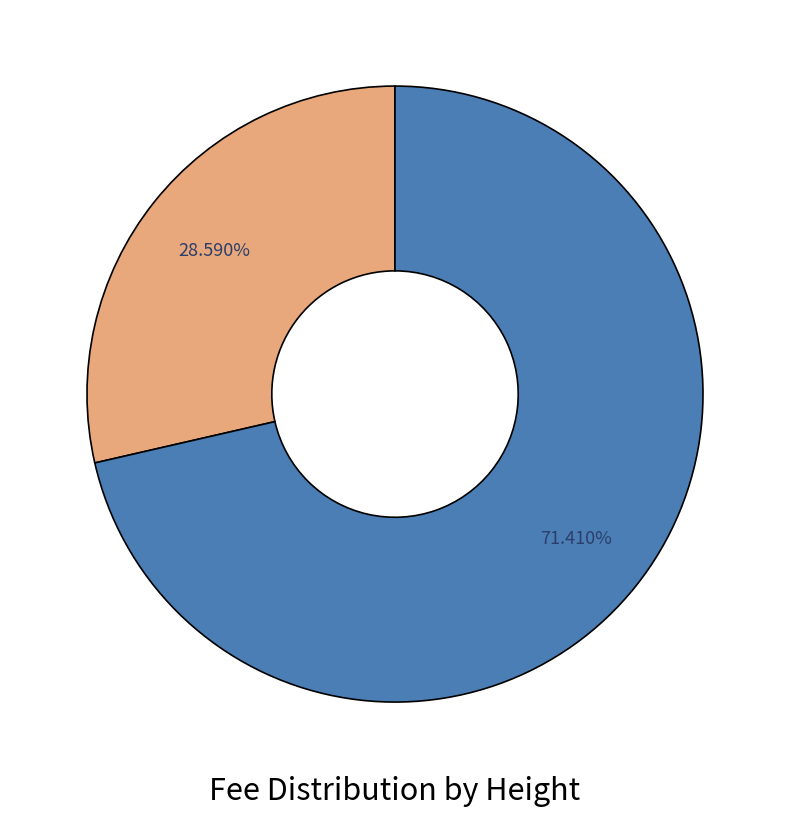

Does any single category account for the majority?

Yes